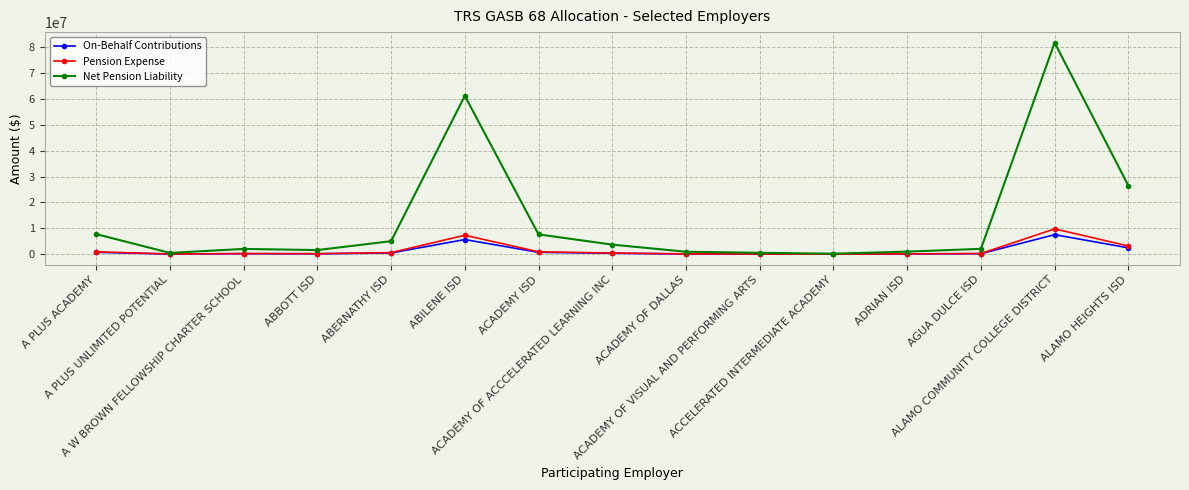

Count the number of data series in this chart.

3